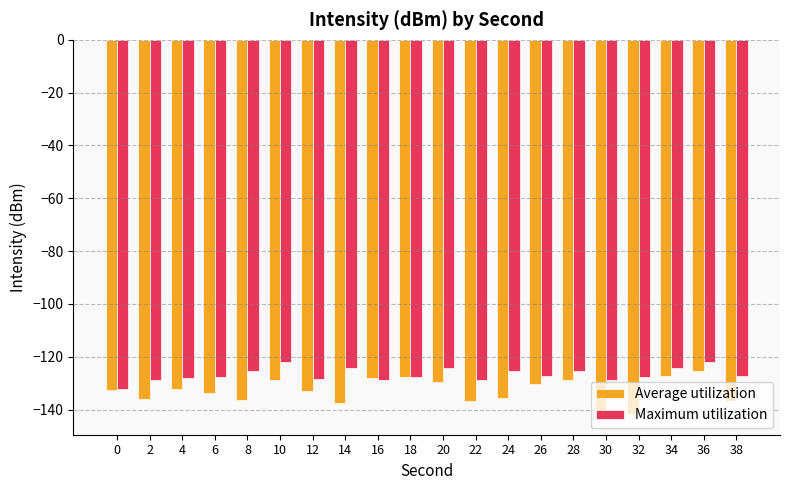

What is the difference between the maximum and minimum values in the Average utilization series?

17.1